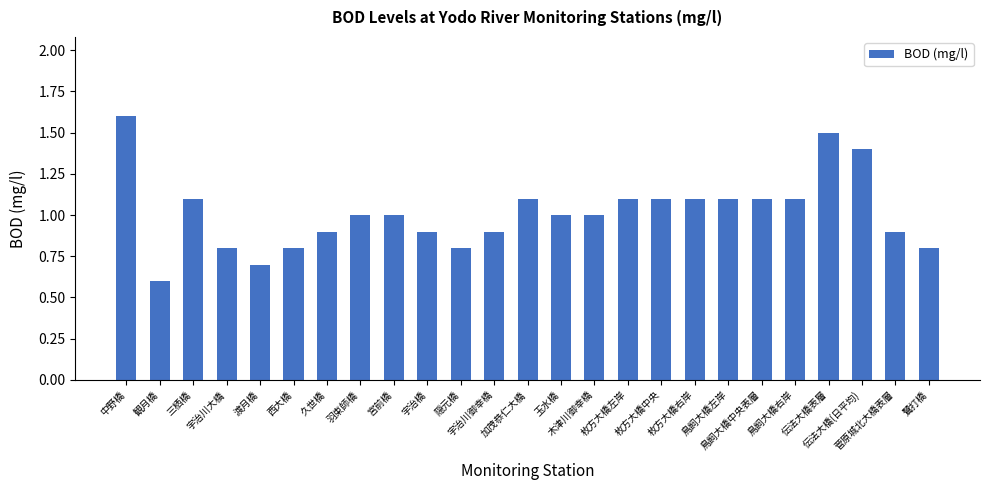

What is the greatest value displayed?

1.6